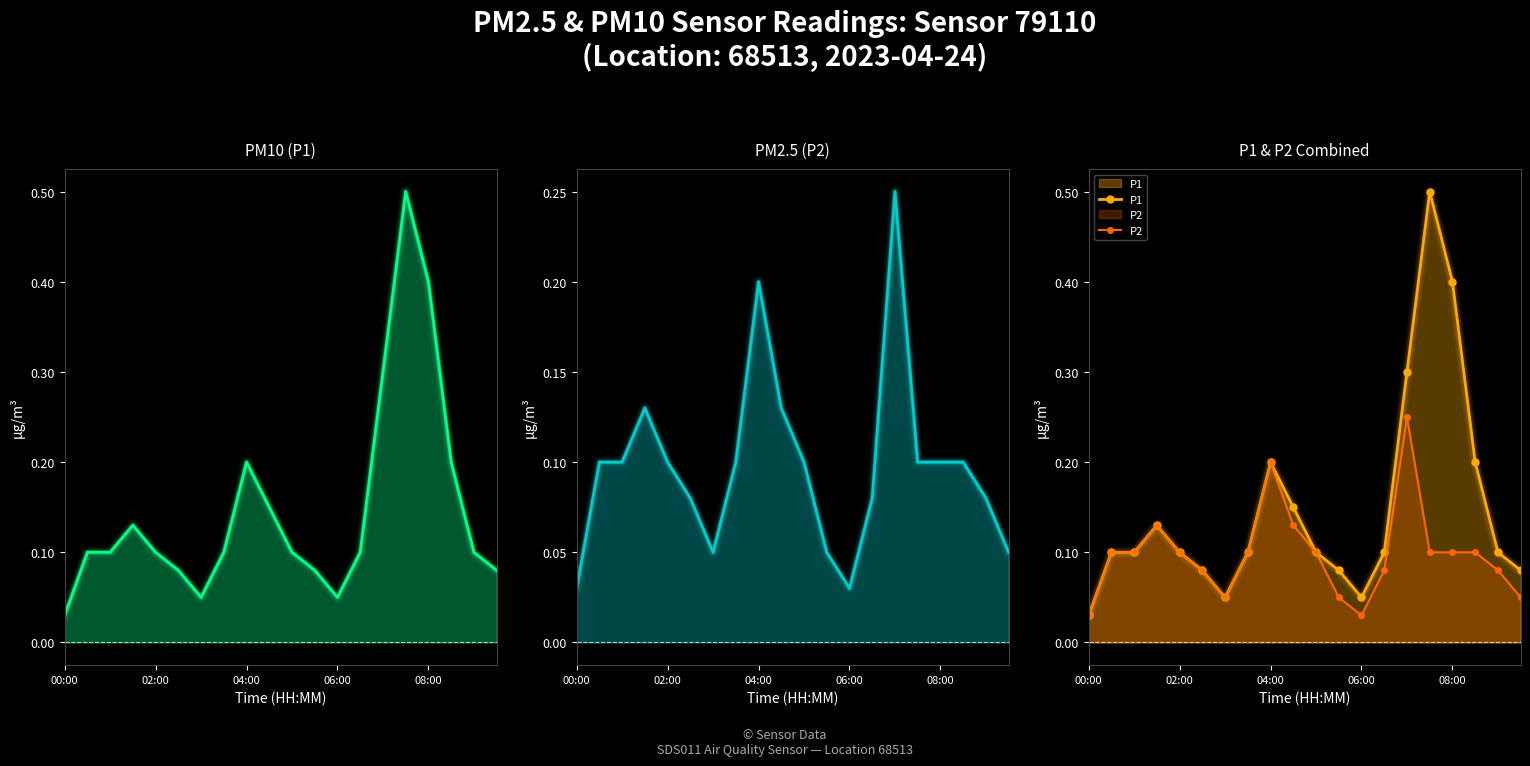

Which category has the highest value in the P2 series?

14